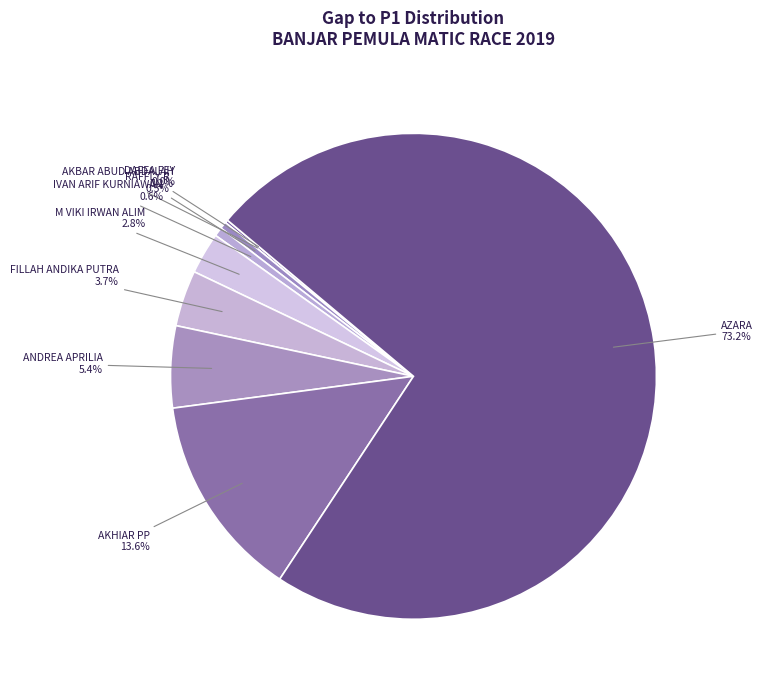

What is the majority slice?

AZARA